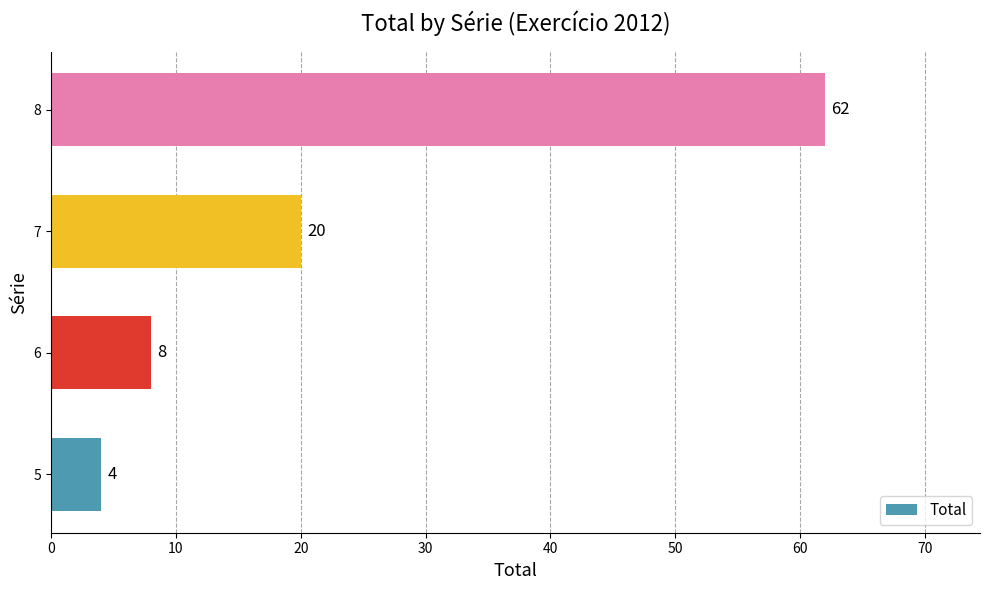

What is the change in value from 6 to 7?

+12